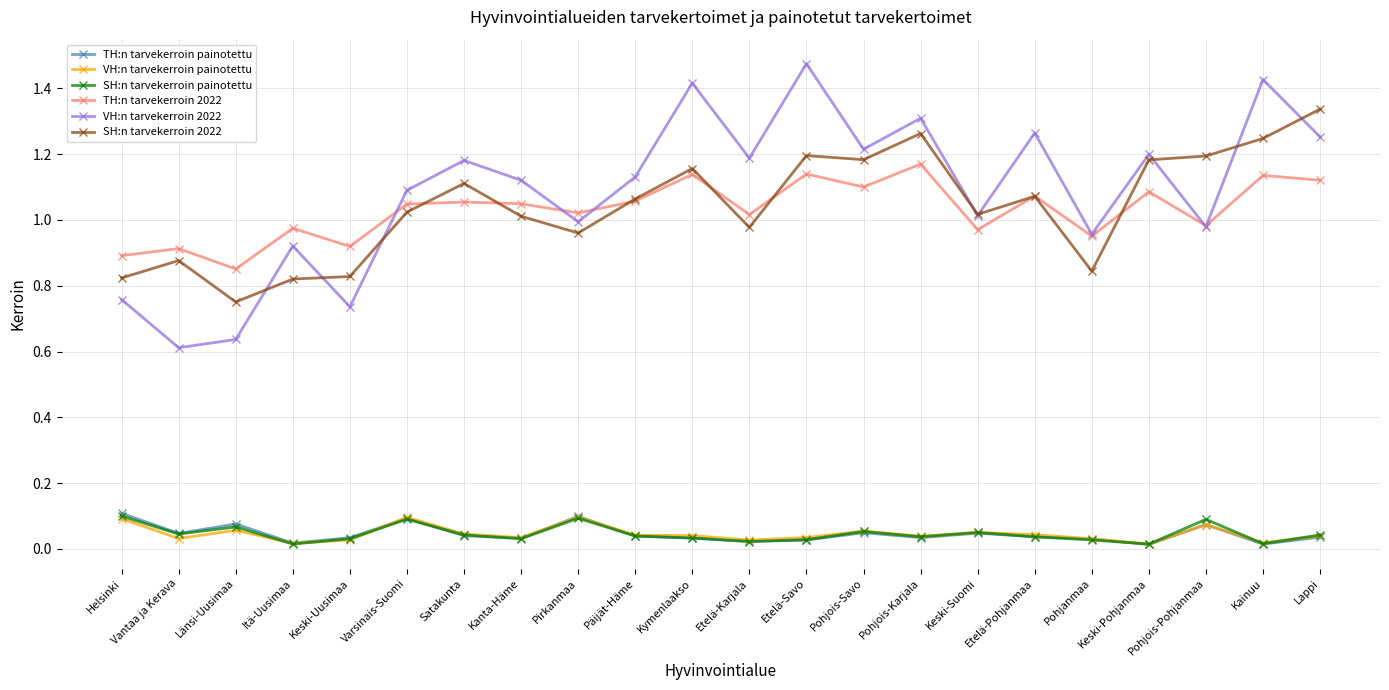

True or false: TH:n tarvekerroin 2022 and SH:n tarvekerroin painotettu intersect in this chart.

False